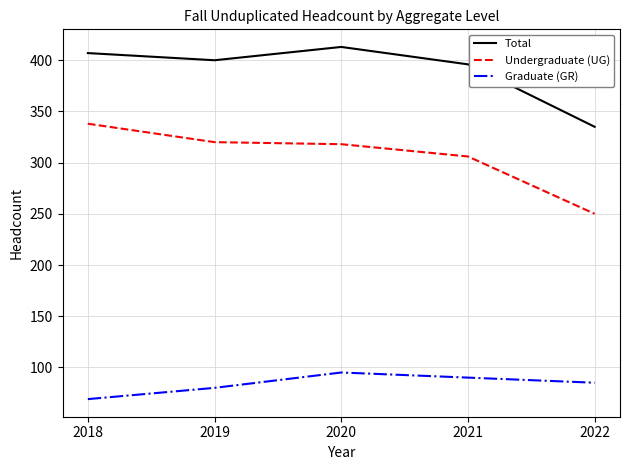

The Undergraduate (UG) series shows 318 at 2020. True or false?

True